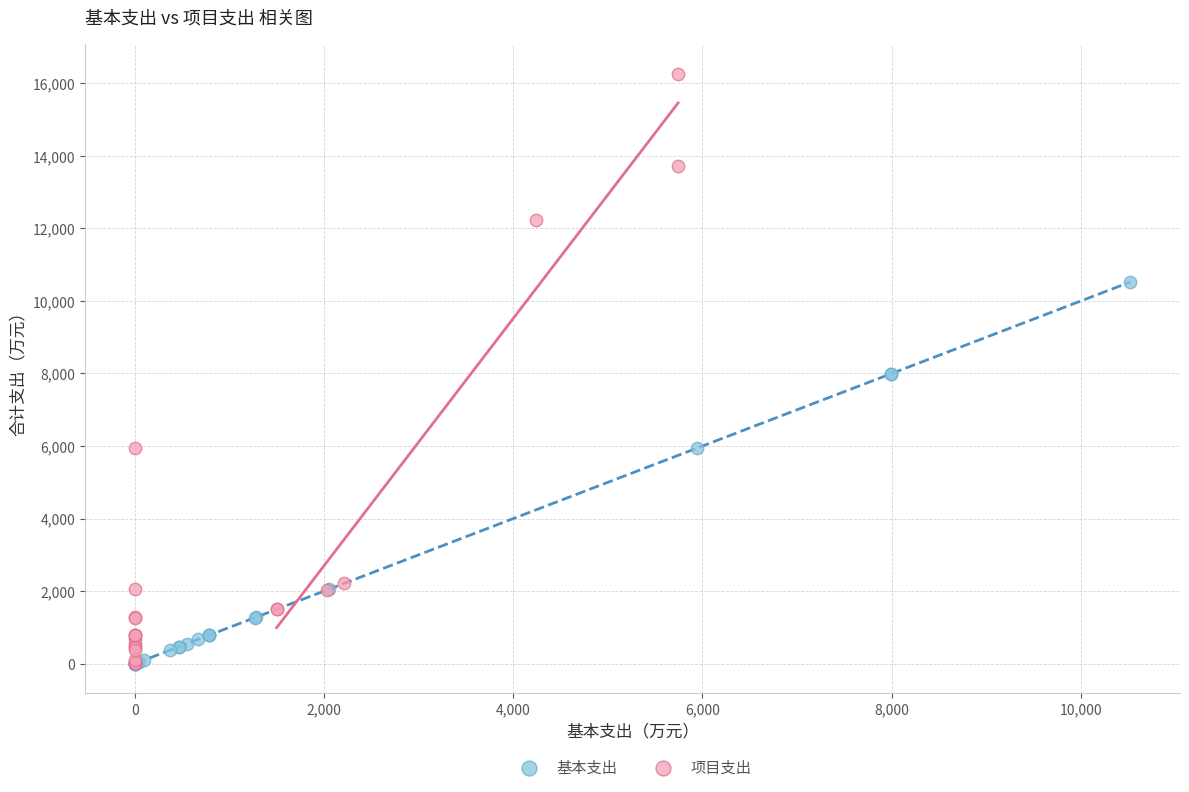

Which series has the largest Y range (max minus min)?

项目支出